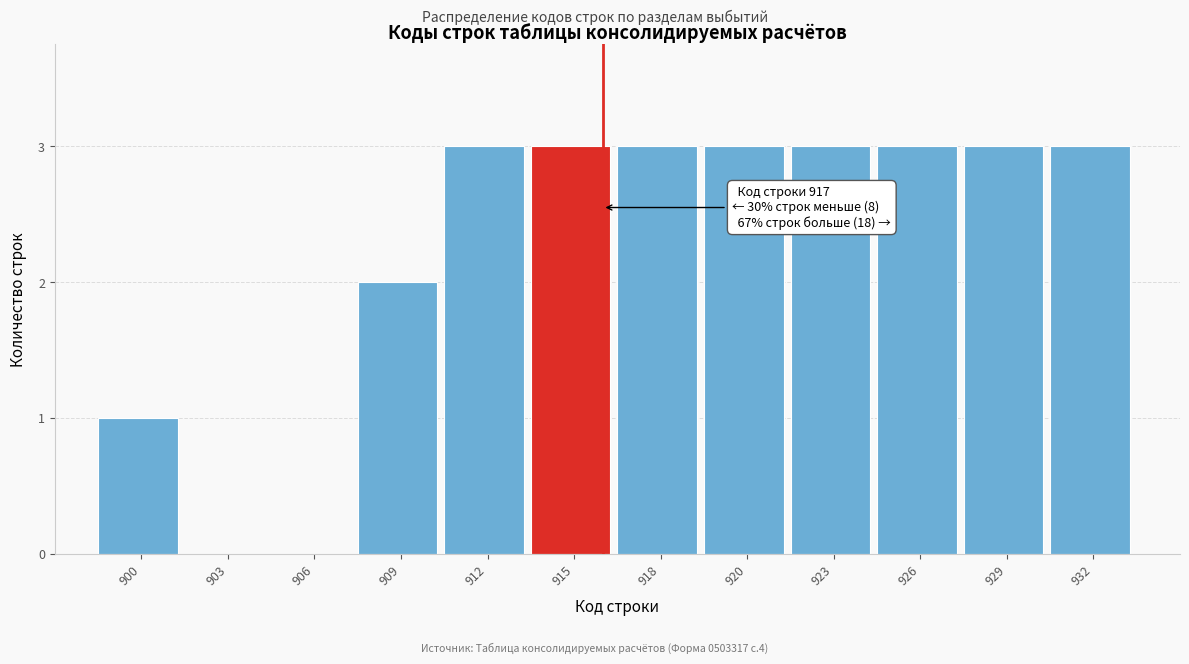

Reading left to right, list all the values displayed in this chart.

900=1	903=0	906=0	909=2	912=3	915=3	918=3	920=3	923=3	926=3	929=3	932=3